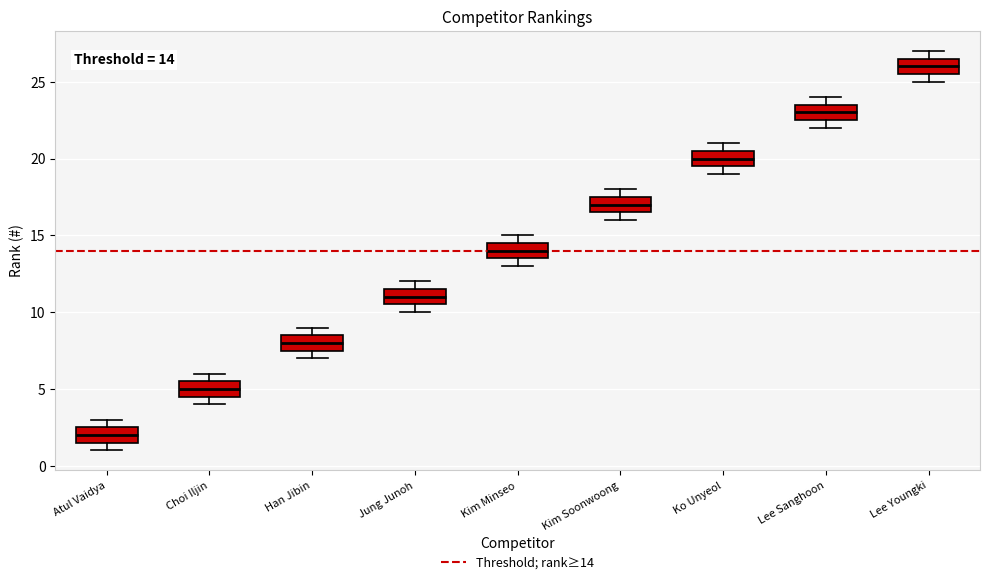

Which box has the lowest median line?

Atul Vaidya